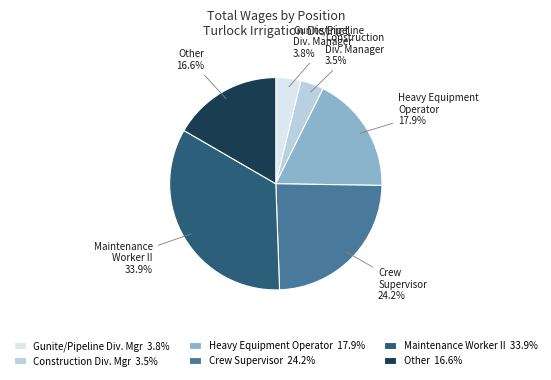

Is it true that Other is 54% of the pie?

False